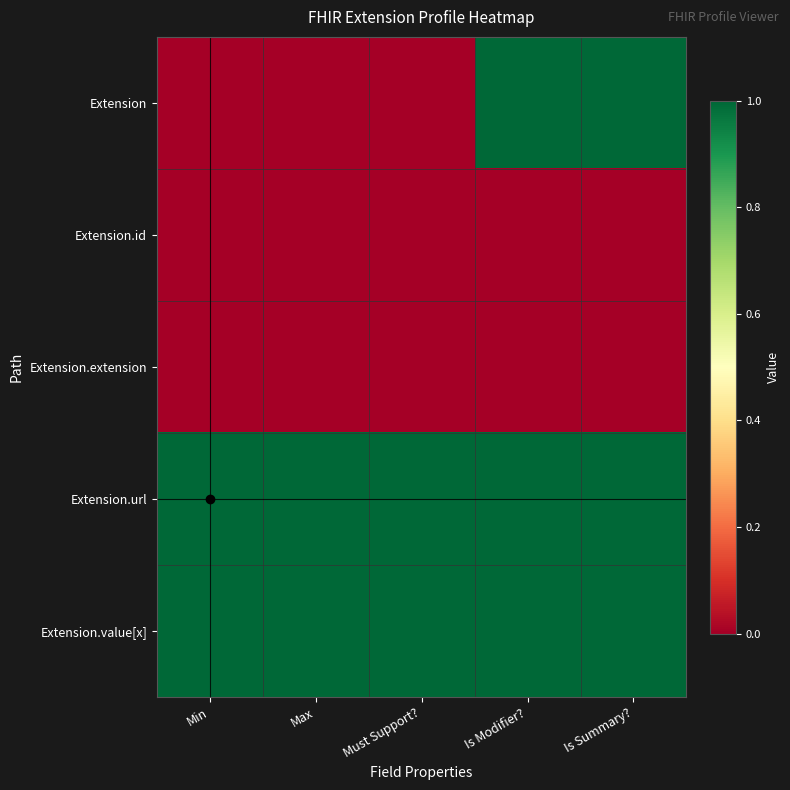

Reading left to right, transcribe all the data shown in this chart.

Extension: Min=0	Max=0	Must Support?=0	Is Modifier?=1	Is Summary?=1
Extension.id: Min=0	Max=0	Must Support?=0	Is Modifier?=0	Is Summary?=0
Extension.extension: Min=0	Max=0	Must Support?=0	Is Modifier?=0	Is Summary?=0
Extension.url: Min=1	Max=1	Must Support?=1	Is Modifier?=1	Is Summary?=1
Extension.value[x]: Min=1	Max=1	Must Support?=1	Is Modifier?=1	Is Summary?=1